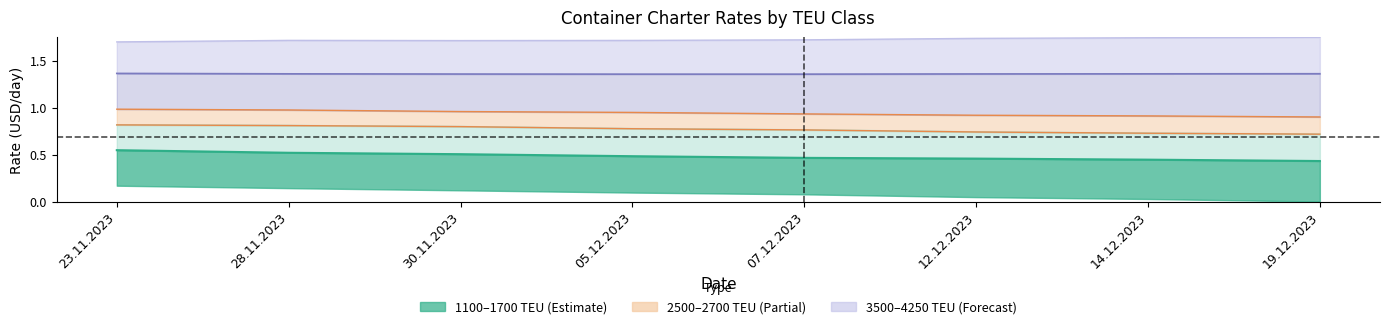

How many lines are shown in the chart?

5